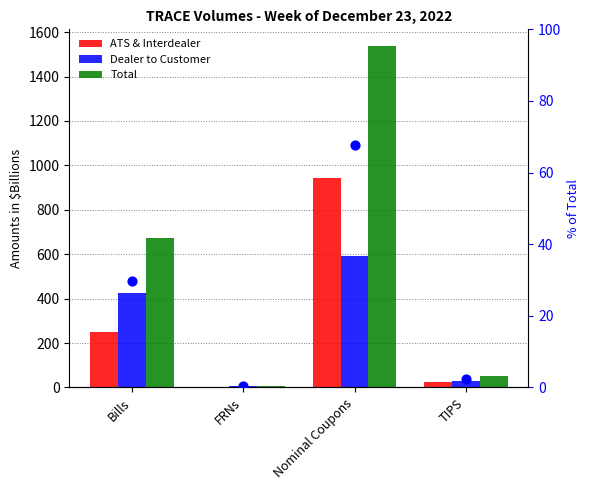

Is the value of % of Total (Total series) at TIPS greater than the value of Dealer to Customer at FRNs?

No